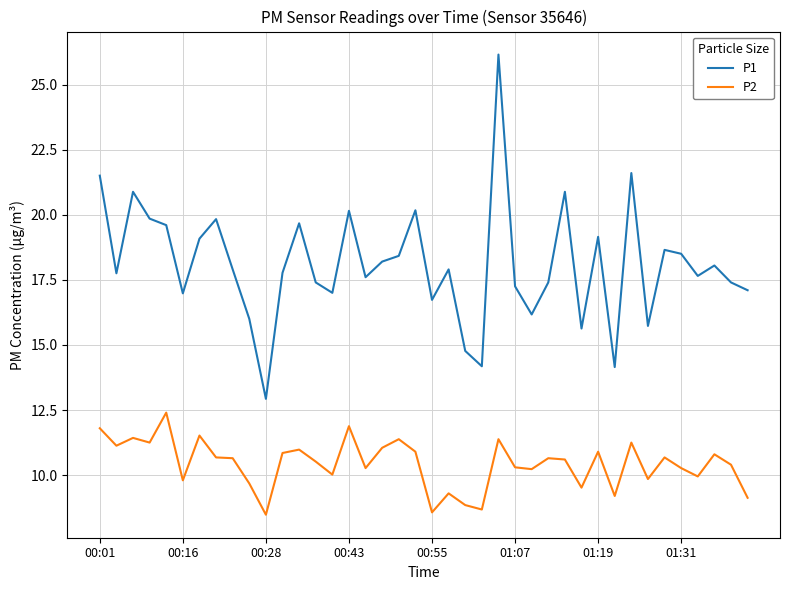

Which series has the largest total across all categories?

P1